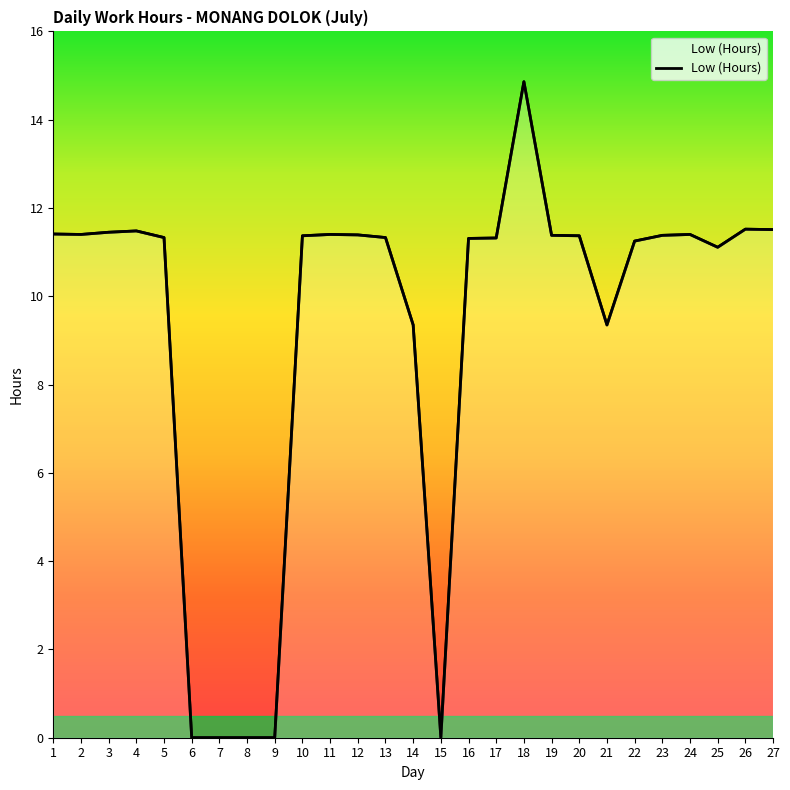

Reading left to right, list all the values displayed in this chart.

1=11.4	2=11.4	3=11.4	4=11.5	5=11.3	6=0.0	7=0.0	8=0.0	9=0.0	10=11.4	11=11.4	12=11.4	13=11.3	14=9.3	15=0.0	16=11.3	17=11.3	18=14.9	19=11.4	20=11.4	21=9.3	22=11.2	23=11.4	24=11.4	25=11.1	26=11.5	27=11.5